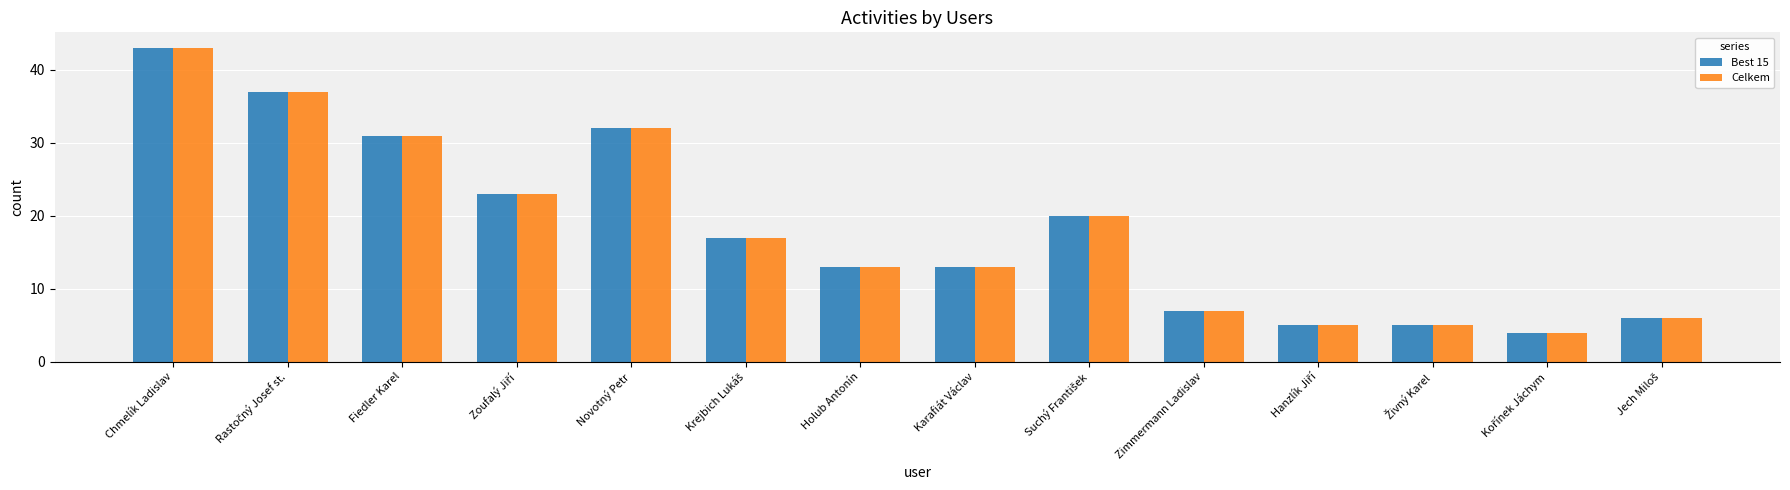

What is the difference between the maximum and minimum values in the Best 15 series?

39